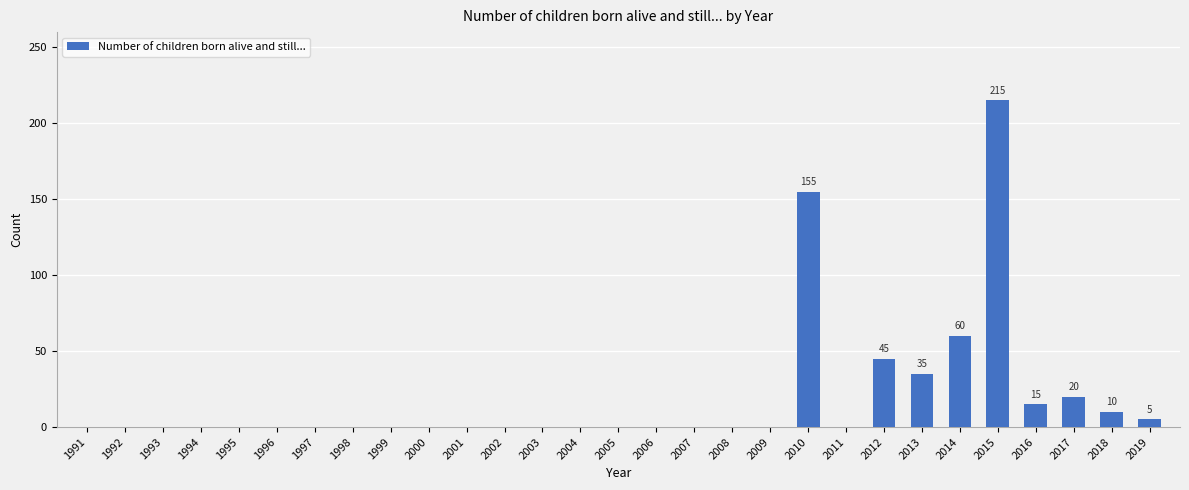

Are the bars horizontal?

No